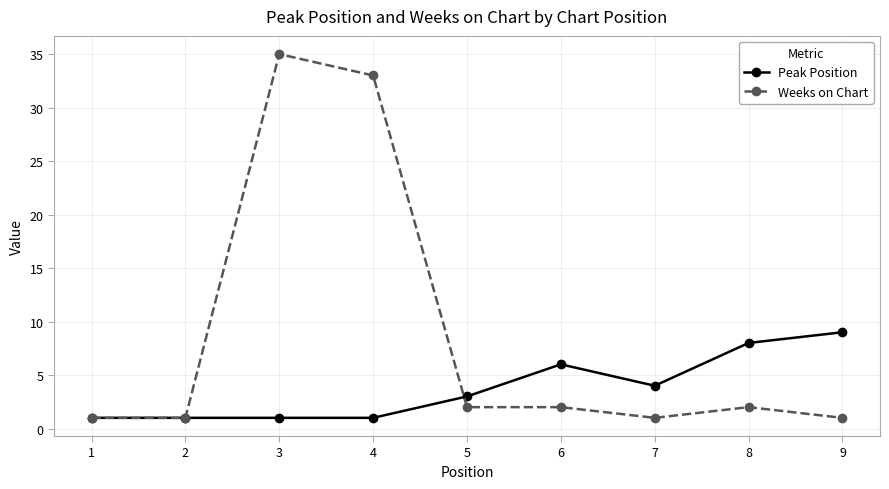

Which series has the largest range (max minus min)?

Weeks on Chart